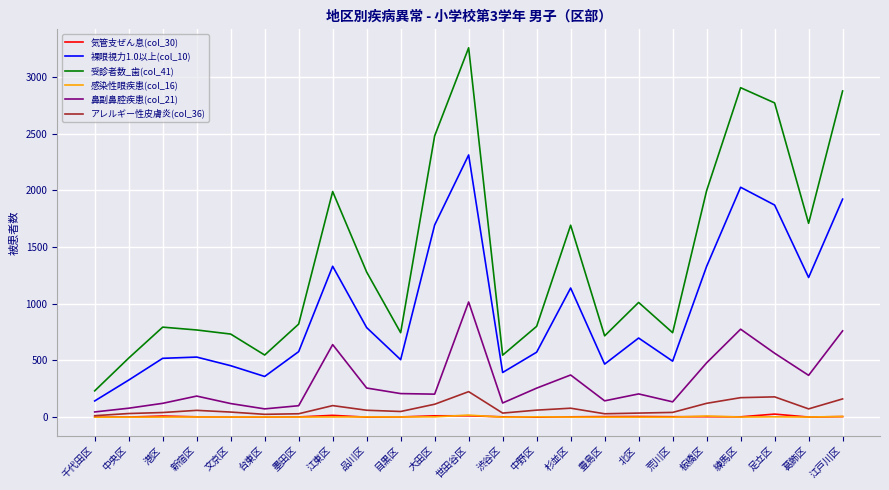

At which category is the sum across all series the highest?

世田谷区